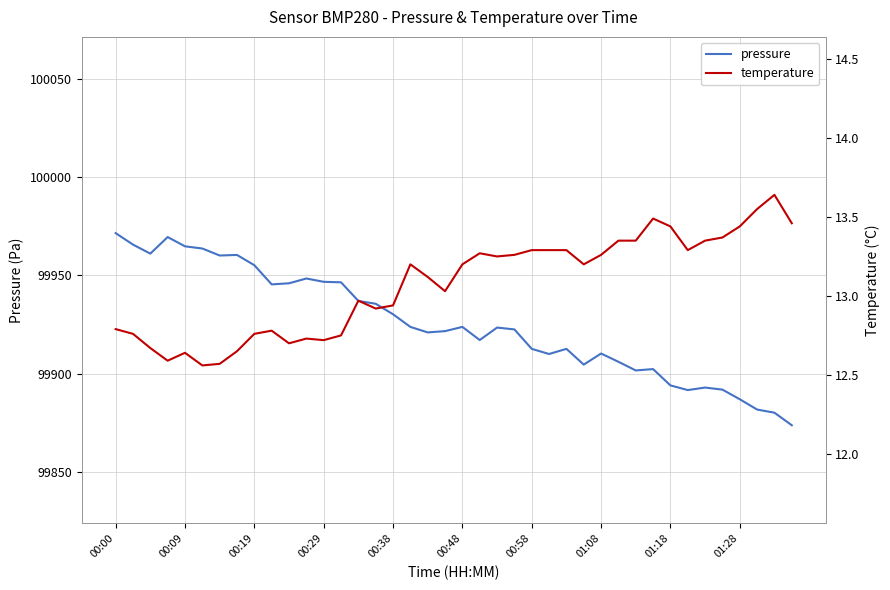

True or false: pressure has a value of 99922.5 at 23.

True